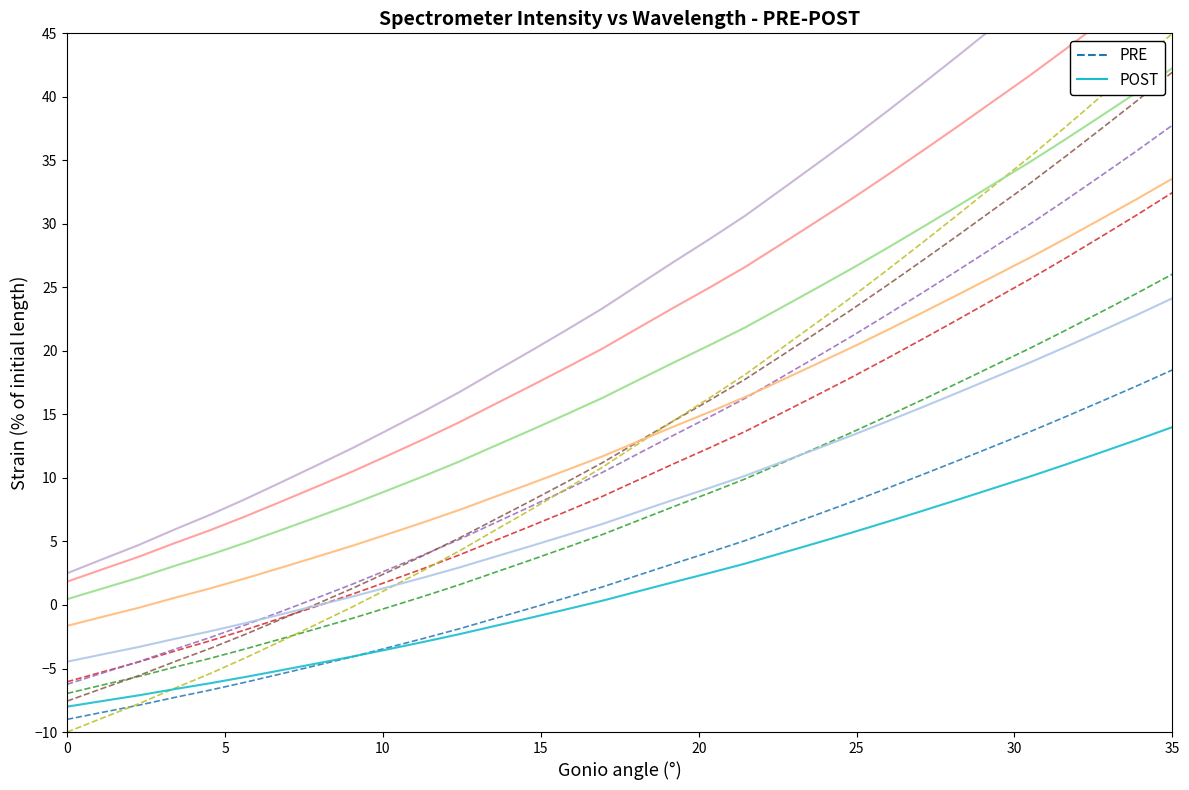

What is the sum of all PRE values?

92.9